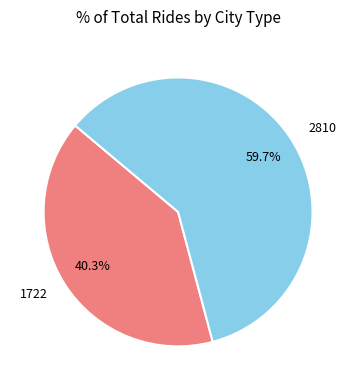

Combined, do 2810 and 1722 account for over 50%?

Yes